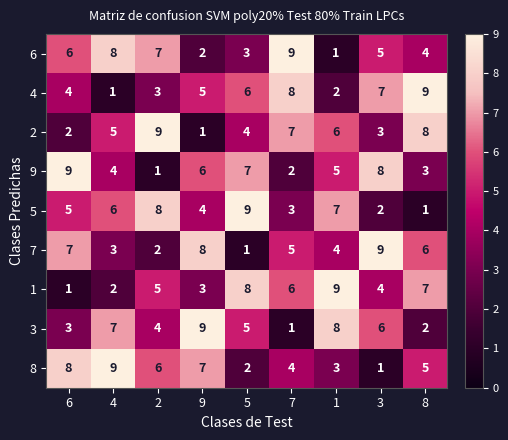

Between 1 and 8, which series saw the biggest shift?

4